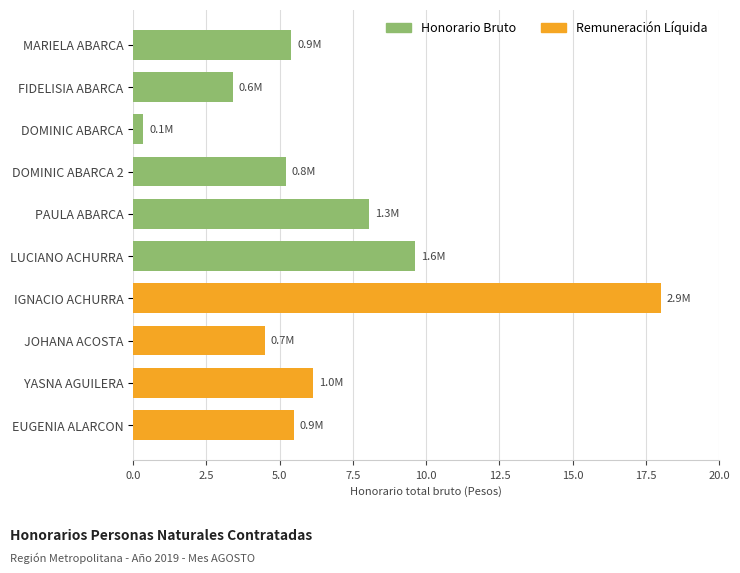

Between IGNACIO ACHURRA and LUCIANO ACHURRA, which is larger?

IGNACIO ACHURRA